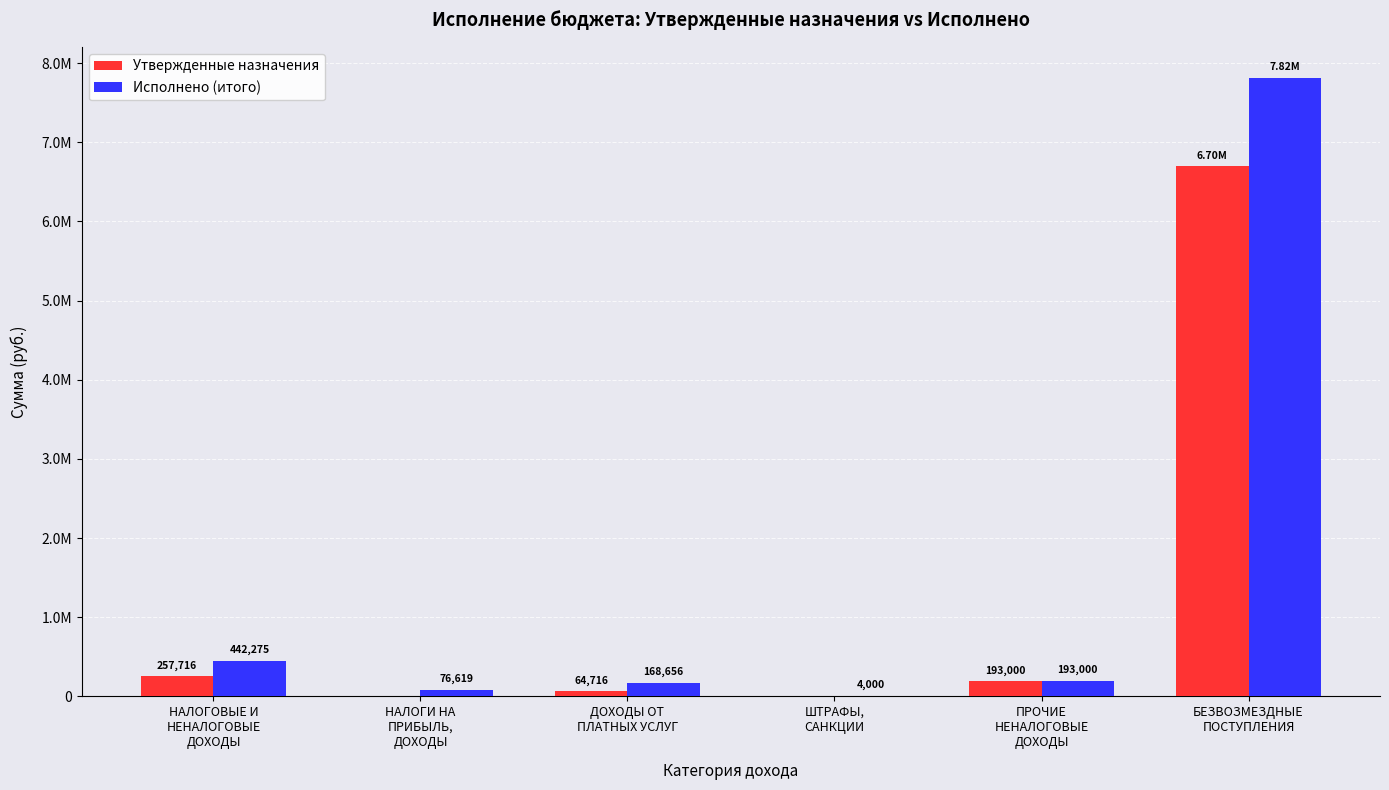

Reading left to right, what are all the values shown in this chart?

Утвержденные назначения: 257716.4	0.0	64716.4	0.0	193000.0	6695173.5
Исполнено (итого): 442275.1	76618.7	168656.3	4000.0	193000.0	7815073.5